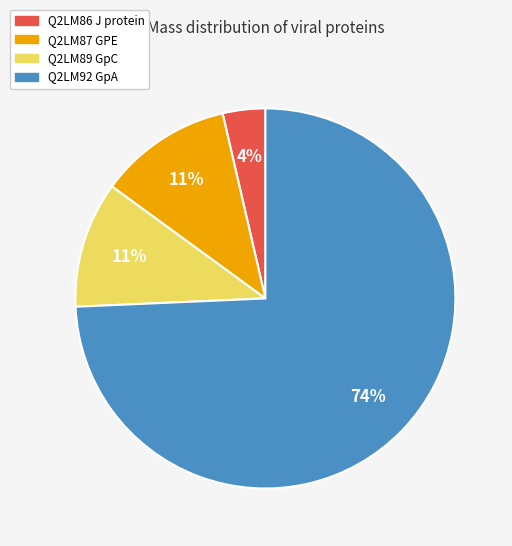

How many slices are in this pie chart?

4